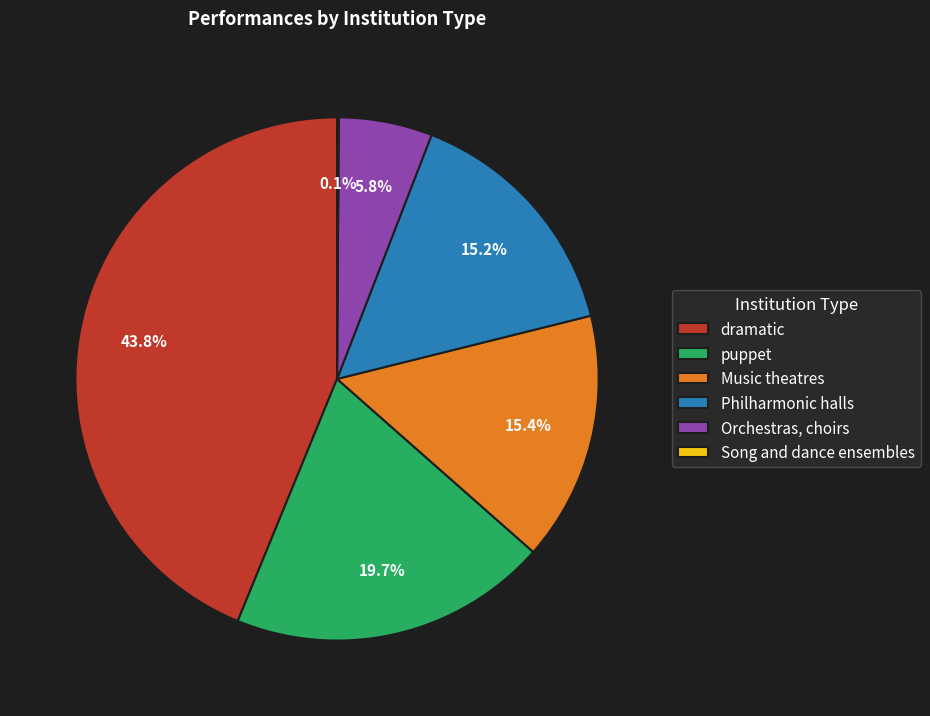

What is the ratio of the value at Orchestras, choirs to the value at puppet?

0.3